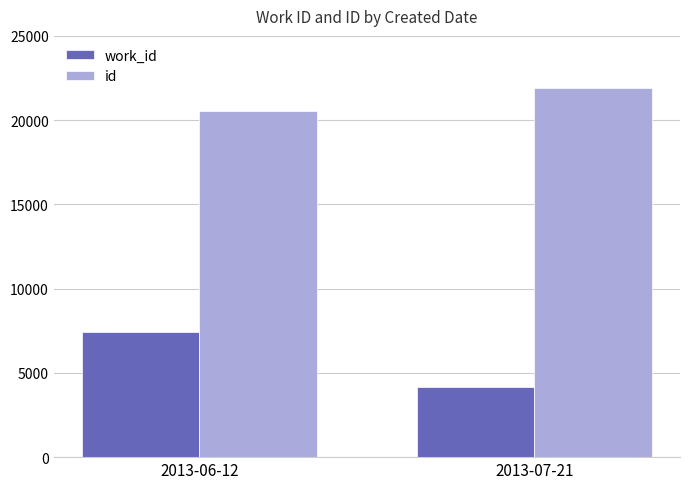

Rank the series by their average value, from lowest to highest.

work_id, id